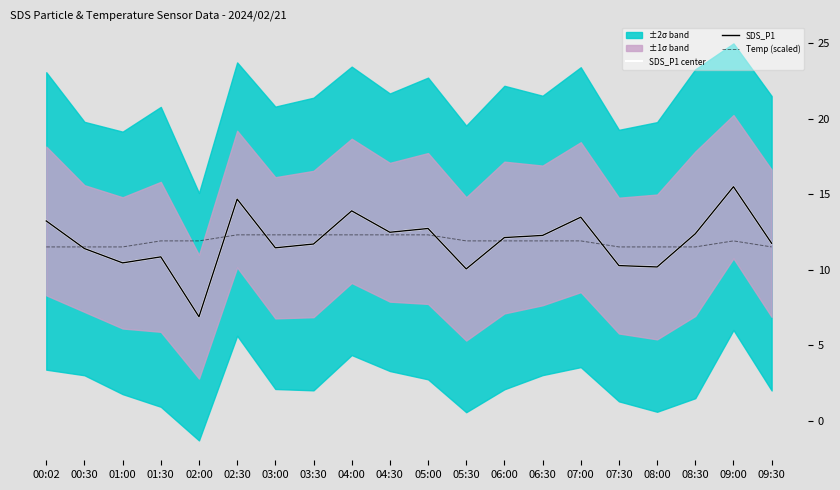

Which series has the largest total across all categories?

SDS_P1 center